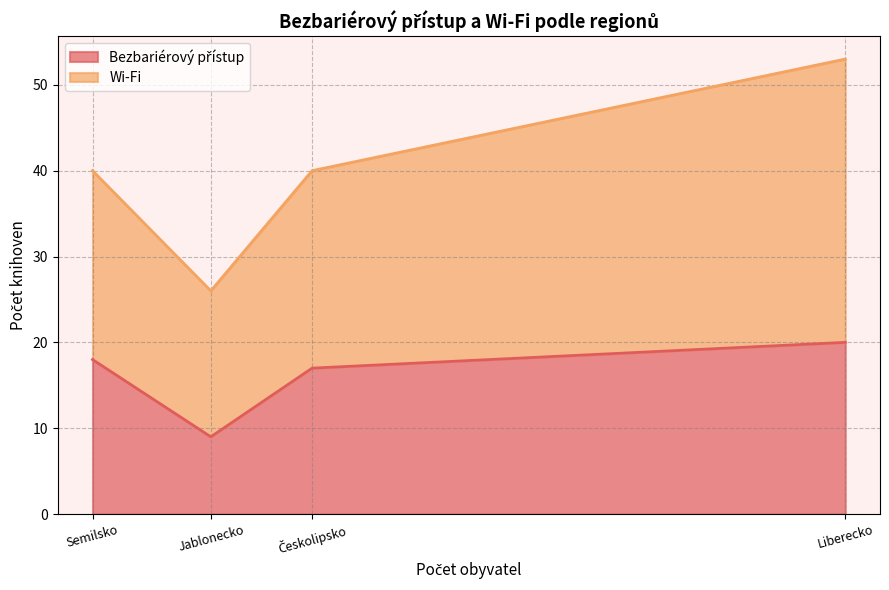

Read the Bezbariérový přístup value at Liberecko, to the nearest 5.

20